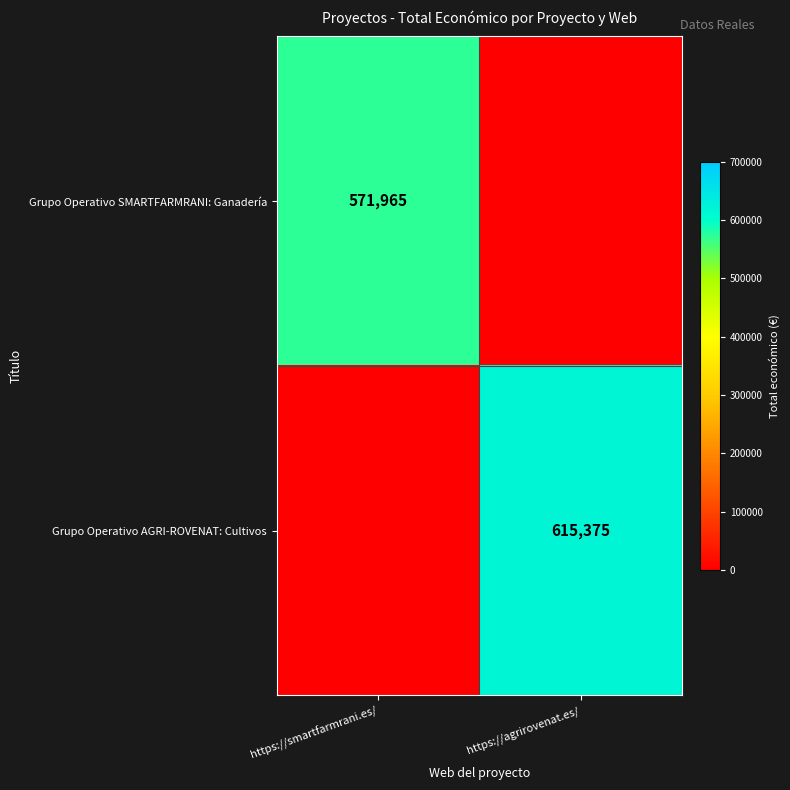

The Grupo Operativo AGRI-ROVENAT: Cultivos series shows 615375 at https://agrirovenat.es/. True or false?

True